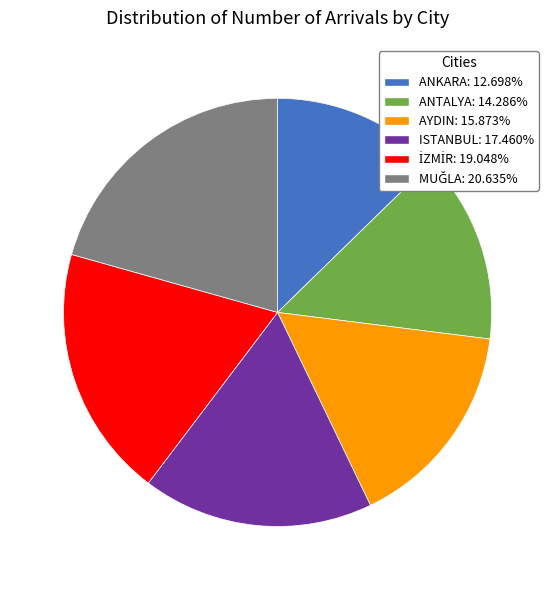

Which slice is the smallest?

ANKARA